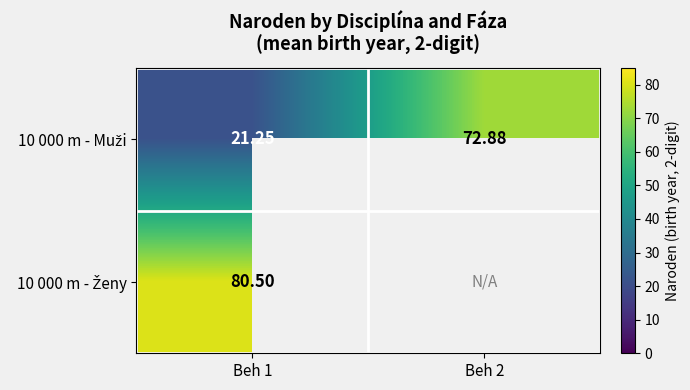

At which label does 10 000 m - Muži reach its minimum?

Beh 1